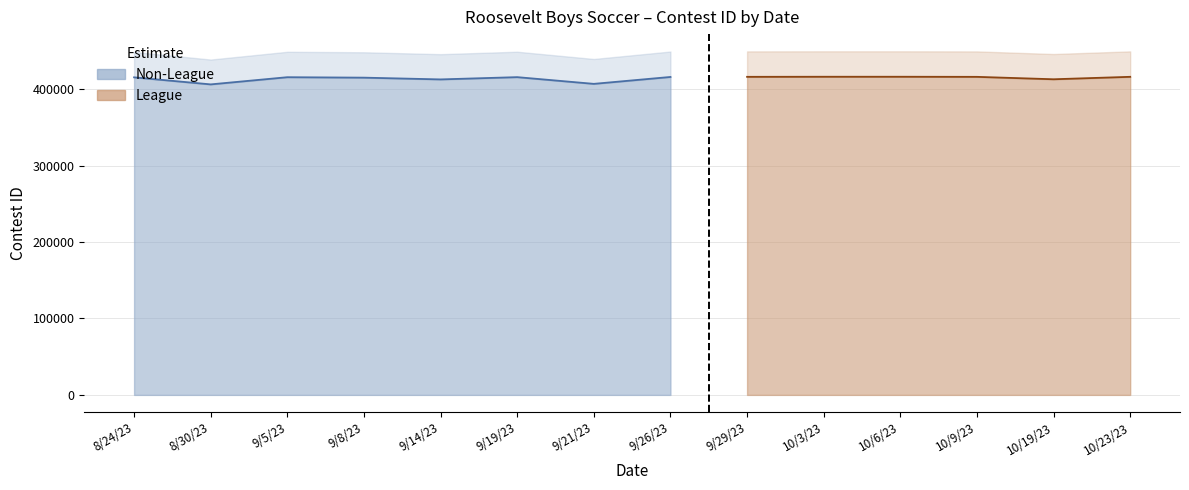

Is it true that League equals 618934 at 10/3/23?

False